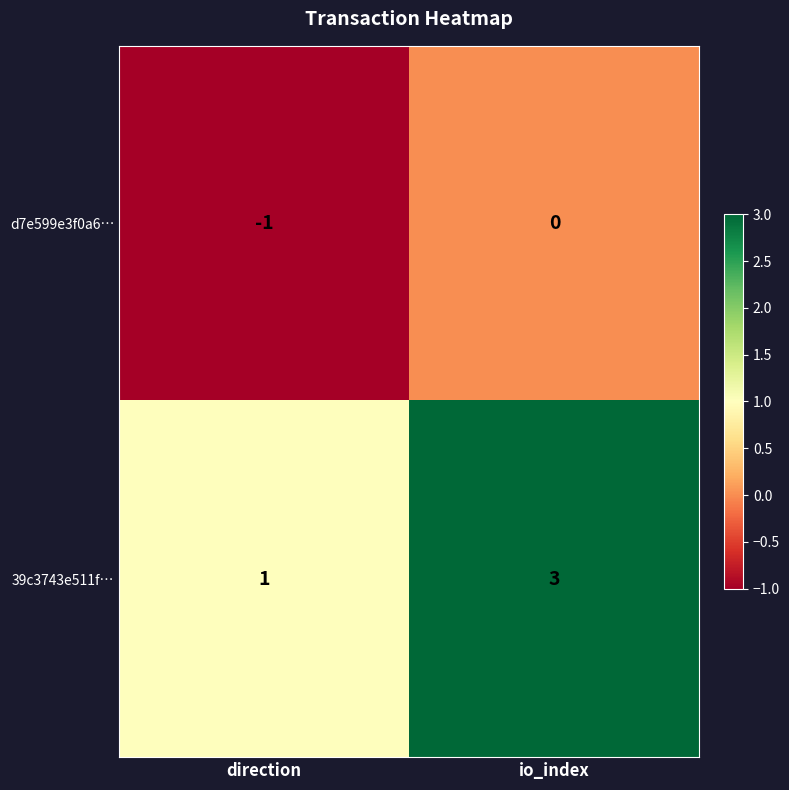

Which series has the largest range (max minus min)?

39c3743e511f…